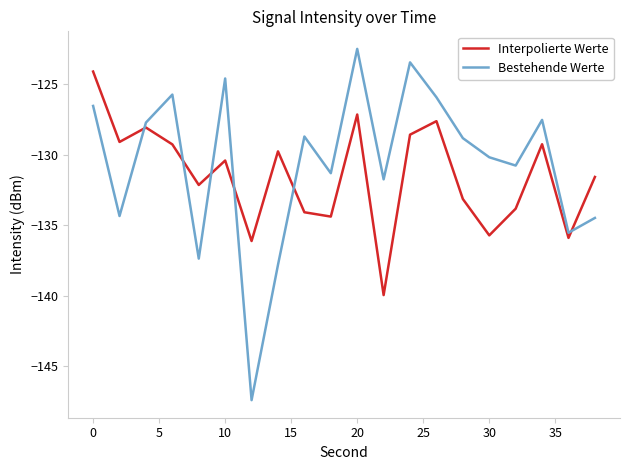

Rank the series by their maximum value, from highest to lowest.

Bestehende Werte, Interpolierte Werte